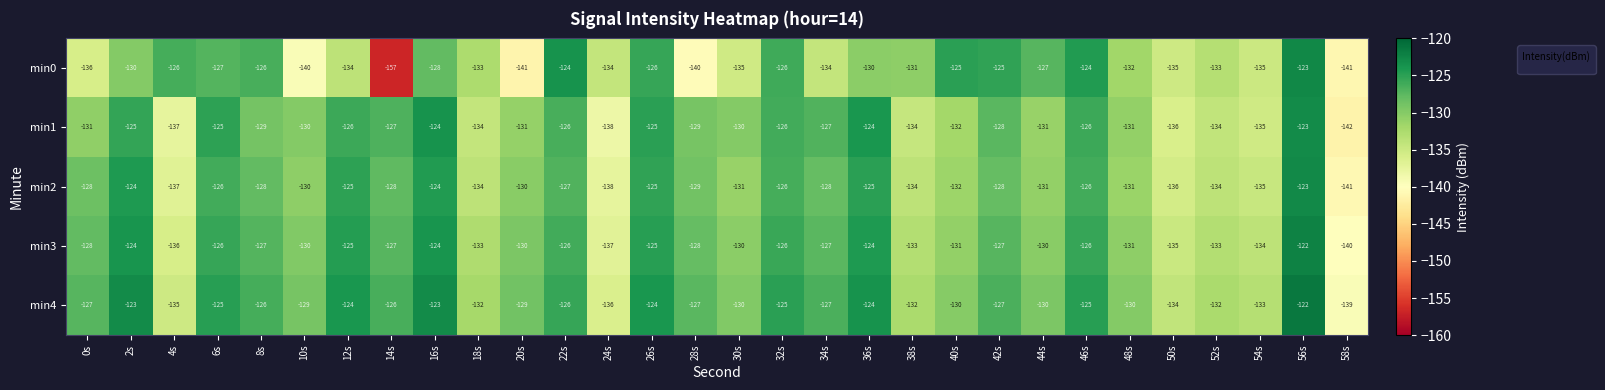

Which series has the widest spread of values?

min0